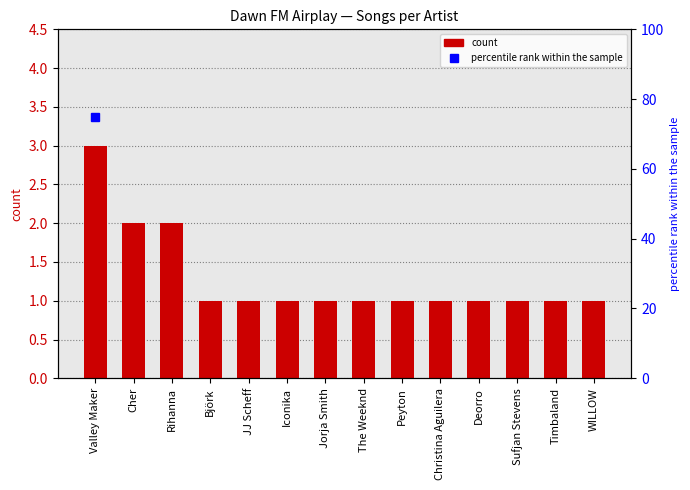

The chart shows a value of 1 at Peyton. True or false?

True